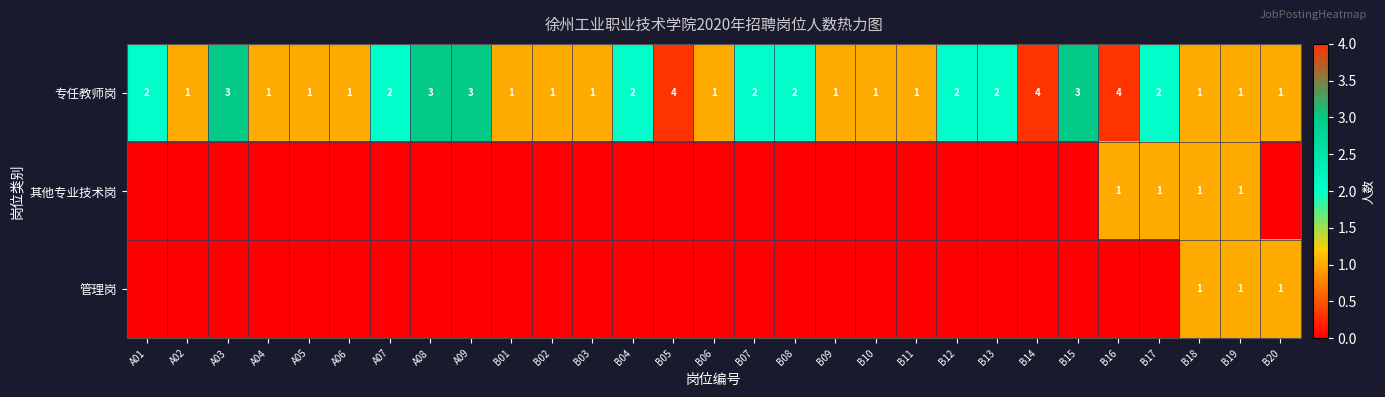

What is the sum of the 专任教师岗 values at A02 and B17?

3